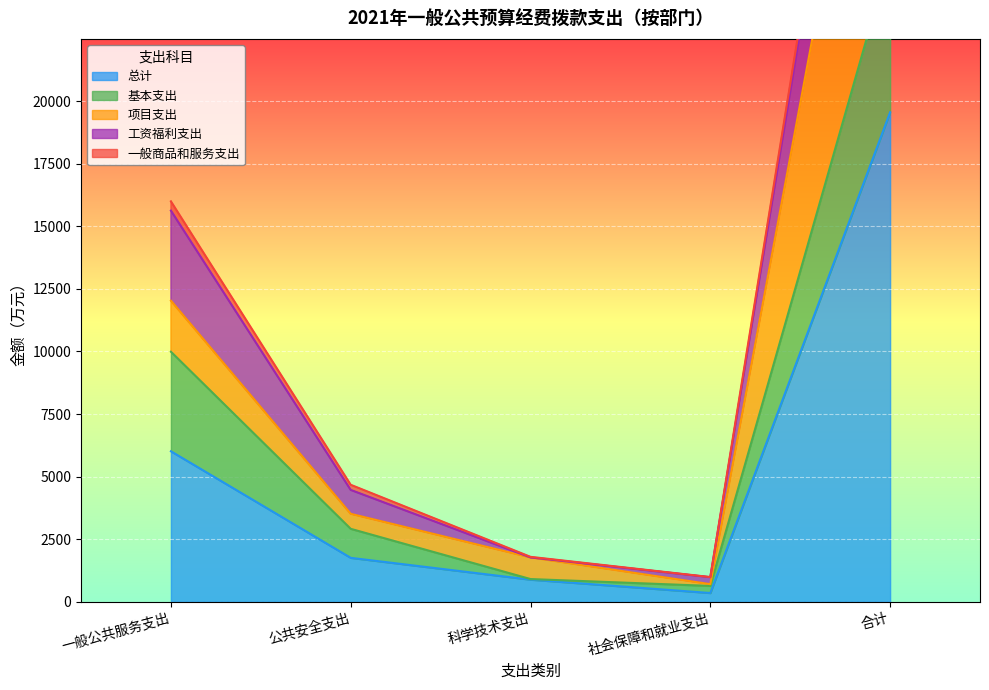

At how many categories does at least one series exceed 14229?

1